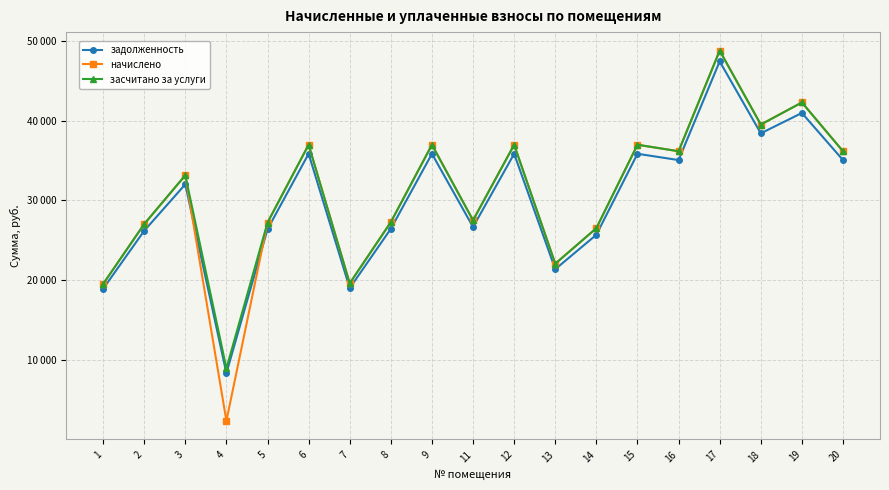

What is the sum of all засчитано за услуги values?

589592.1